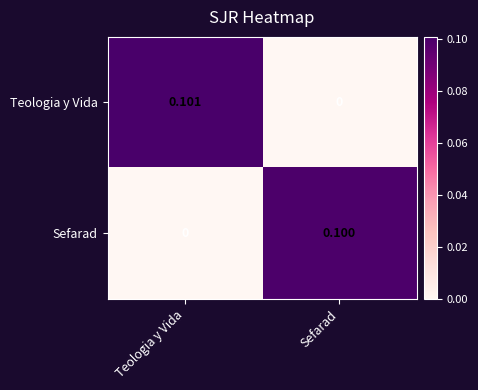

At which category is the sum across all series the highest?

Teologia y Vida